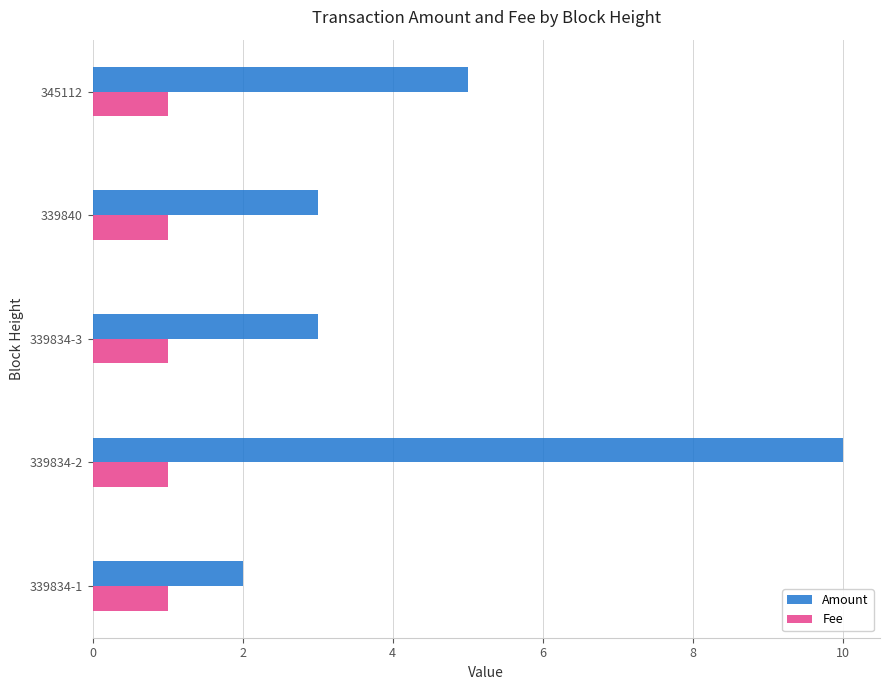

The Fee series shows 1.0 at 345112. True or false?

True